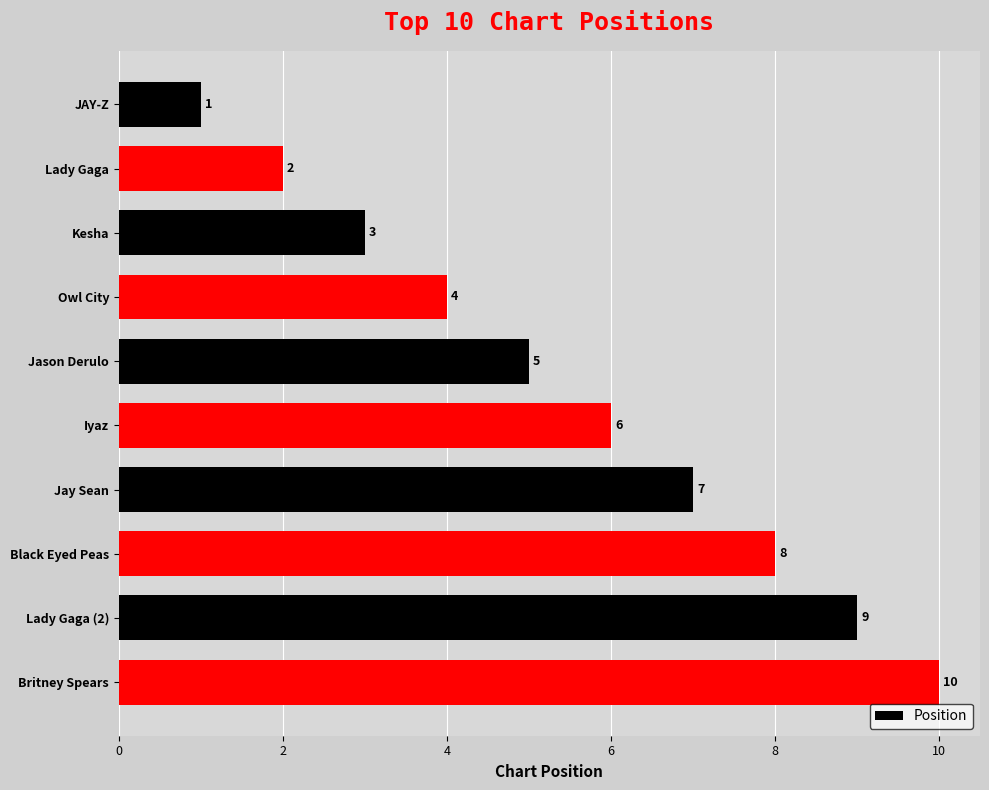

At which label is the value closest to 5?

Jason Derulo